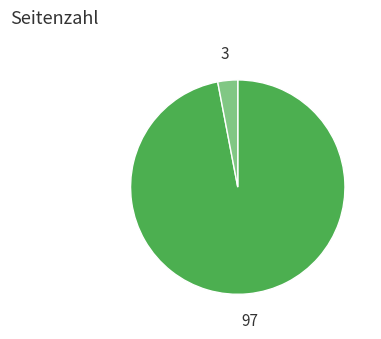

Count the number of slices in the pie.

2